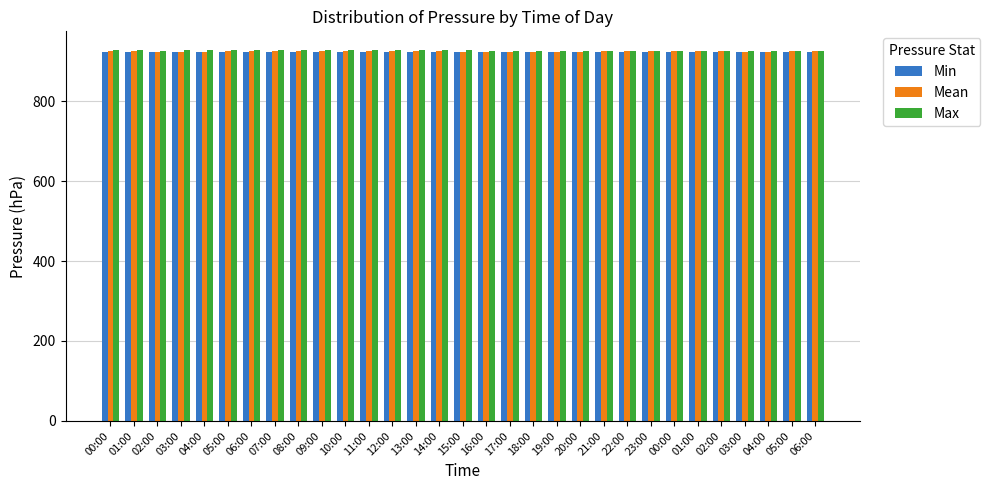

Which series has the largest total across all categories?

Max